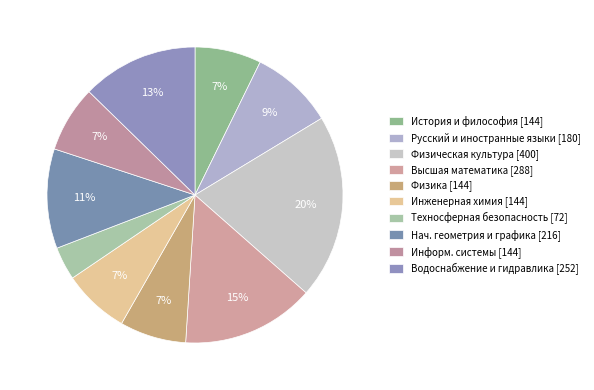

To the nearest percent, what is the average slice percentage?

10%